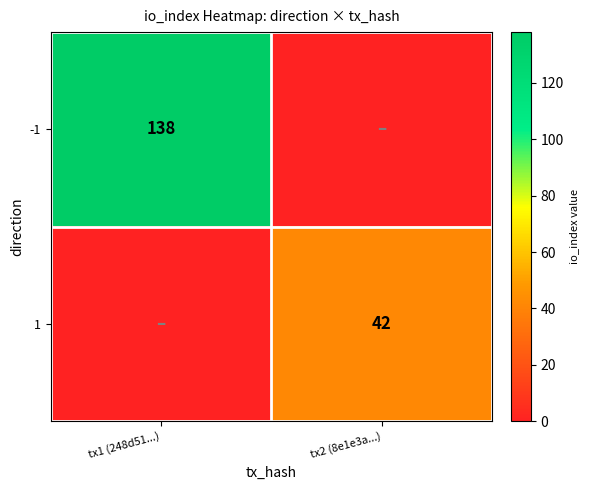

The value of 1 at tx2 (8e1e3a...) is 72. True or false?

False